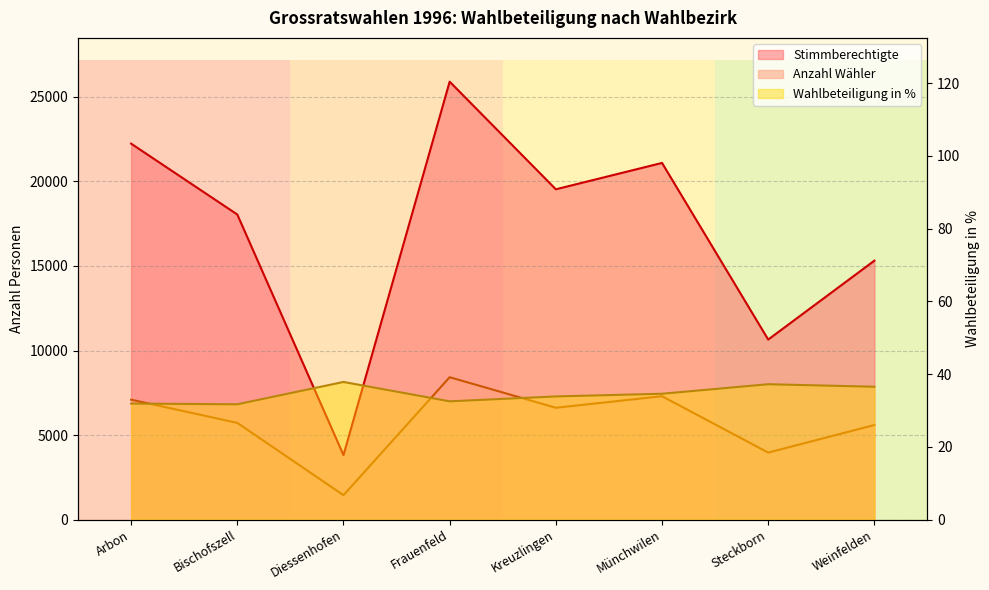

List the labels in order of Stimmberechtigte value, smallest first.

Diessenhofen, Steckborn, Weinfelden, Bischofszell, Kreuzlingen, Münchwilen, Arbon, Frauenfeld